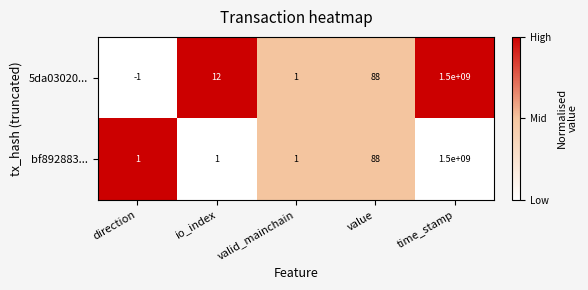

Is it true that bf892883... equals 1 at io_index?

True